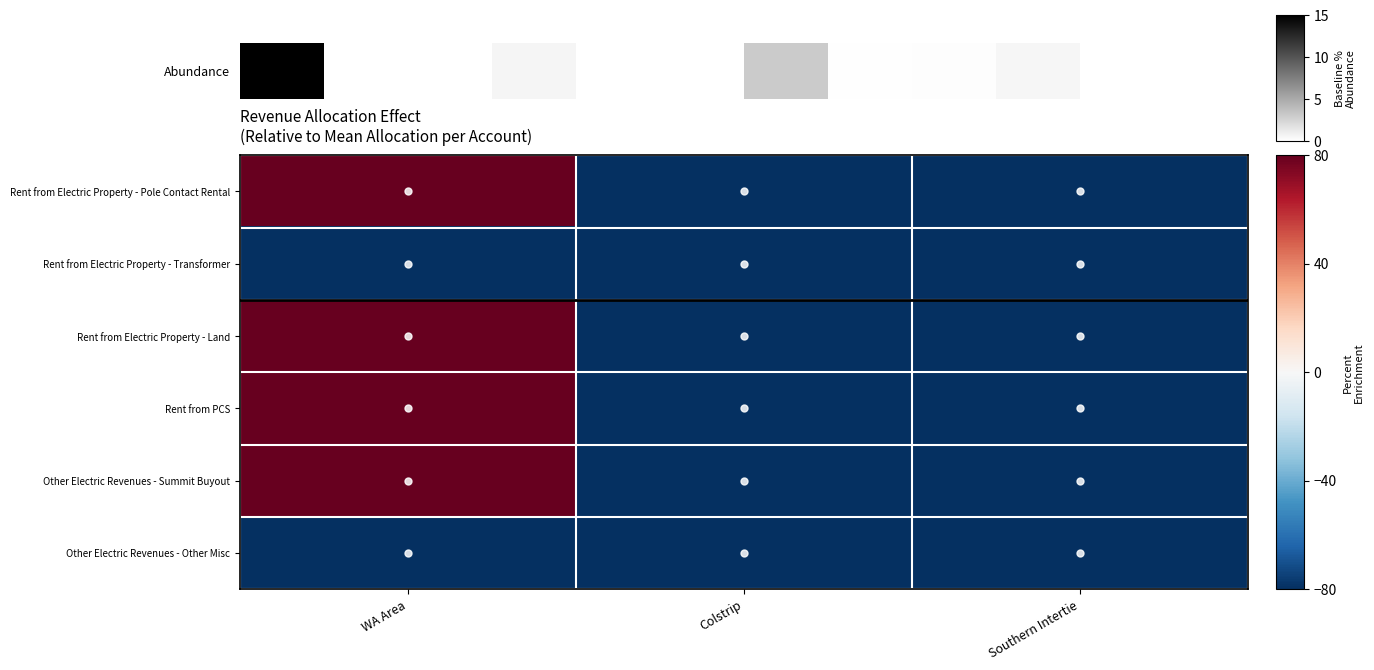

At which category does the chart reach its minimum across all series?

Colstrip